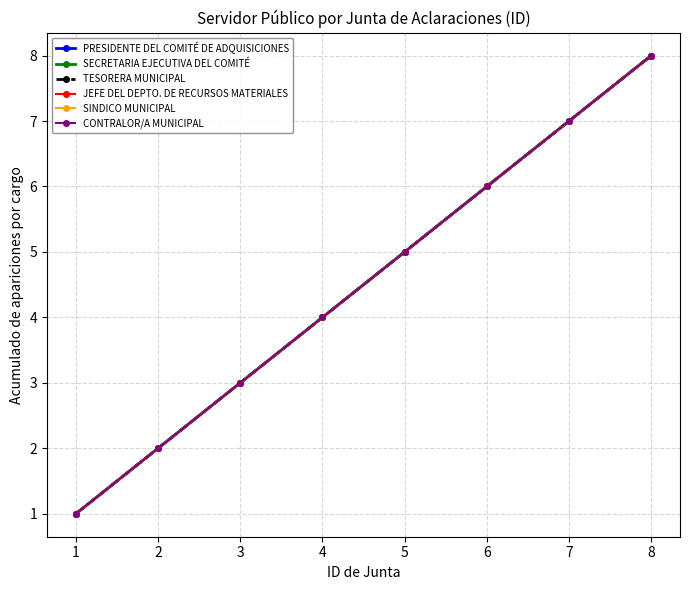

The PRESIDENTE DEL COMITÉ DE ADQUISICIONES series shows 4 at 4. True or false?

True